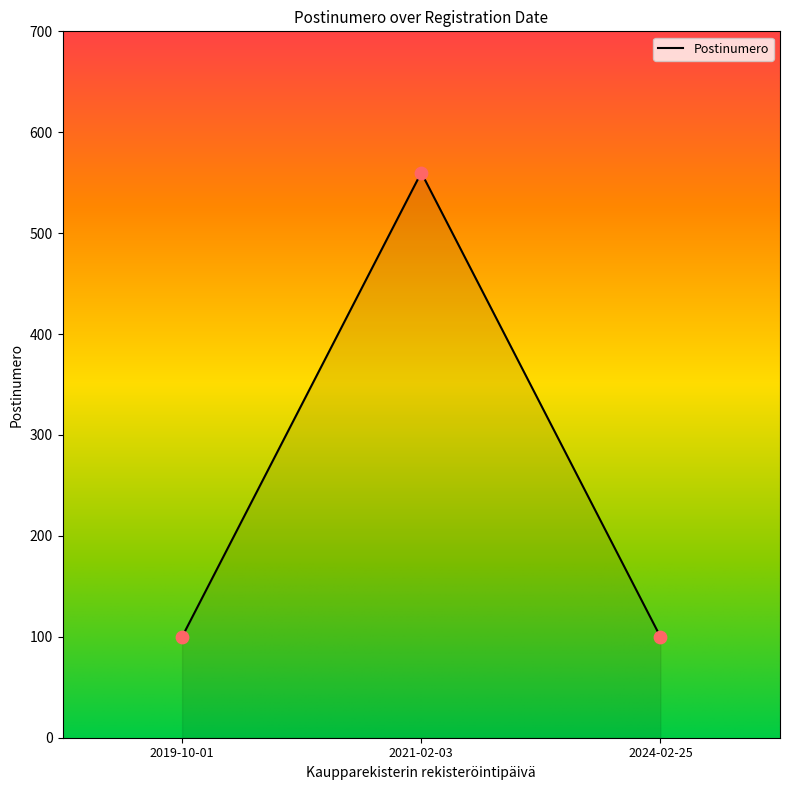

Which has a higher value, 2021-02-03 or 2024-02-25?

2021-02-03